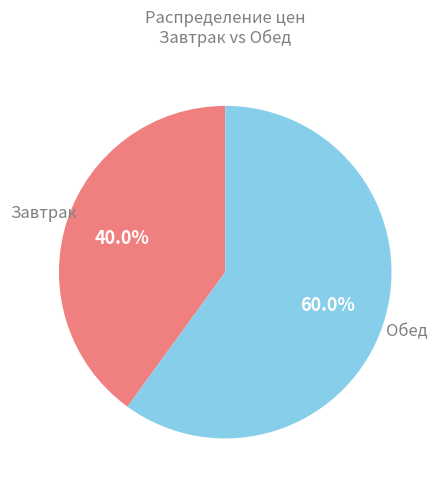

To the nearest percent, what is the difference between the largest and smallest slice percentages?

20%